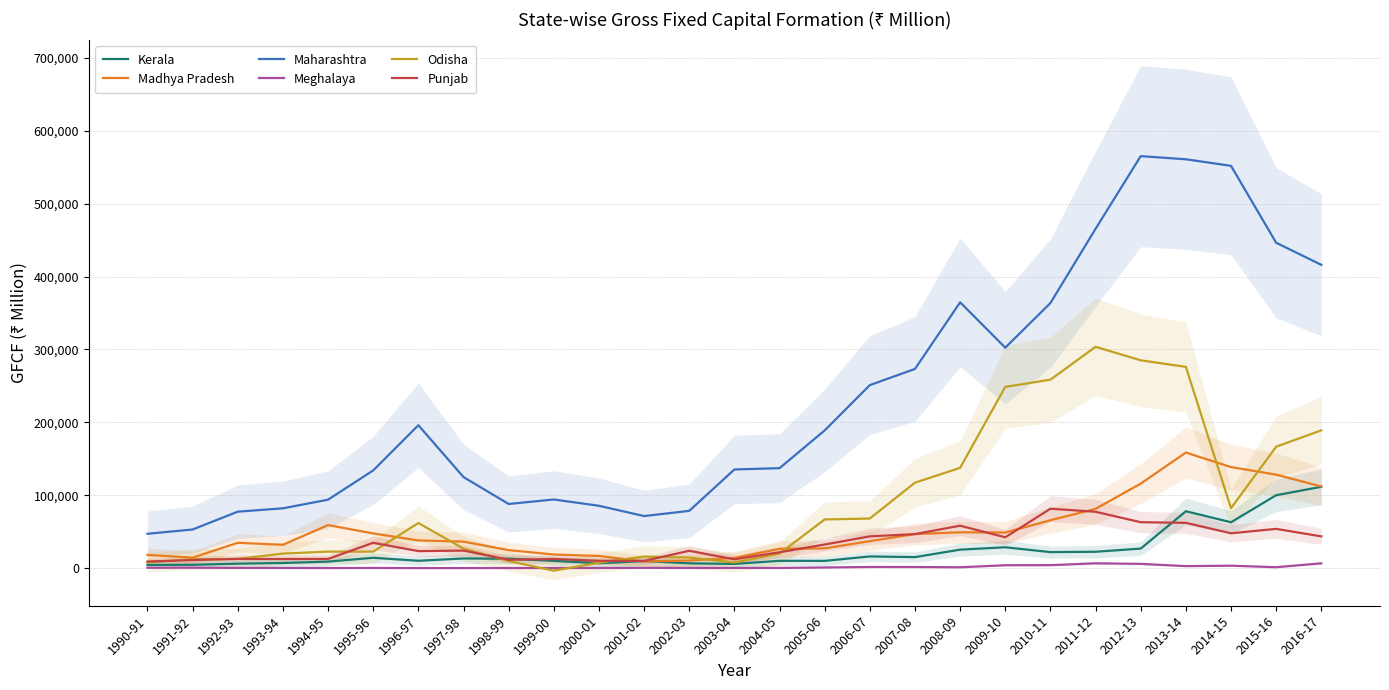

Reading left to right, transcribe all the data shown in this chart.

Kerala: 1990-91=4291.5	1991-92=4444.3	1992-93=5979.0	1993-94=6929.9	1994-95=8839.9	1995-96=14075.6	1996-97=9971.1	1997-98=13128.9	1998-99=12776.3	1999-00=9911.6	2000-01=6615.5	2001-02=9634.6	2002-03=6471.8	2003-04=5650.0	2004-05=9918.3	2005-06=9828.4	2006-07=15935.1	2007-08=14987.2	2008-09=25235.0	2009-10=28505.5	2010-11=21864.4	2011-12=22343.6	2012-13=26686.0	2013-14=77928.4	2014-15=62839.7	2015-16=99931.5	2016-17=111492.1
Madhya Pradesh: 1990-91=17961.3	1991-92=14291.3	1992-93=34645.8	1993-94=31880.5	1994-95=58943.2	1995-96=47499.1	1996-97=37885.4	1997-98=36259.5	1998-99=24582.6	1999-00=18548.0	2000-01=16557.0	2001-02=9023.2	2002-03=10368.1	2003-04=13824.1	2004-05=26371.7	2005-06=26985.0	2006-07=36950.9	2007-08=46602.1	2008-09=49052.3	2009-10=48710.2	2010-11=65591.8	2011-12=81223.2	2012-13=115855.4	2013-14=158500.7	2014-15=138557.9	2015-16=128151.7	2016-17=112001.4
Maharashtra: 1990-91=47004.5	1991-92=52910.1	1992-93=77353.6	1993-94=81967.4	1994-95=93813.8	1995-96=134006.1	1996-97=196007.4	1997-98=124853.6	1998-99=87912.1	1999-00=94079.7	2000-01=85459.5	2001-02=71327.0	2002-03=78486.6	2003-04=135275.7	2004-05=137086.3	2005-06=188861.7	2006-07=251061.1	2007-08=273244.0	2008-09=364740.9	2009-10=302445.3	2010-11=363678.0	2011-12=465577.4	2012-13=565306.6	2013-14=560994.5	2014-15=551993.0	2015-16=446433.1	2016-17=416113.2
Meghalaya: 1990-91=417.6	1991-92=511.9	1992-93=203.6	1993-94=71.9	1994-95=8.5	1995-96=116.6	1996-97=-83.1	1997-98=-63.6	1998-99=15.8	1999-00=17.5	2000-01=88.1	2001-02=272.3	2002-03=111.8	2003-04=145.0	2004-05=116.5	2005-06=773.3	2006-07=1464.7	2007-08=1404.3	2008-09=1038.6	2009-10=3851.8	2010-11=3971.7	2011-12=6497.2	2012-13=5733.9	2013-14=2629.5	2014-15=3226.2	2015-16=1131.0	2016-17=6499.4
Odisha: 1990-91=7671.8	1991-92=12157.1	1992-93=12573.8	1993-94=19811.4	1994-95=22542.0	1995-96=22520.7	1996-97=61808.7	1997-98=26637.0	1998-99=9627.0	1999-00=-3632.6	2000-01=7322.8	2001-02=15798.3	2002-03=14361.9	2003-04=7627.1	2004-05=19845.1	2005-06=66662.2	2006-07=67958.3	2007-08=117194.9	2008-09=137517.2	2009-10=248638.7	2010-11=258515.4	2011-12=303625.9	2012-13=285105.7	2013-14=276095.3	2014-15=82164.1	2015-16=166527.2	2016-17=188974.3
Punjab: 1990-91=8974.6	1991-92=10925.0	1992-93=12496.6	1993-94=12364.2	1994-95=12511.5	1995-96=34664.0	1996-97=23229.0	1997-98=23938.6	1998-99=11348.0	1999-00=12401.4	2000-01=9939.9	2001-02=9781.7	2002-03=23661.7	2003-04=11971.4	2004-05=21644.3	2005-06=32293.0	2006-07=43459.8	2007-08=46608.1	2008-09=58130.2	2009-10=42201.1	2010-11=81415.9	2011-12=77214.3	2012-13=62915.6	2013-14=62047.6	2014-15=47703.2	2015-16=53753.2	2016-17=43429.0